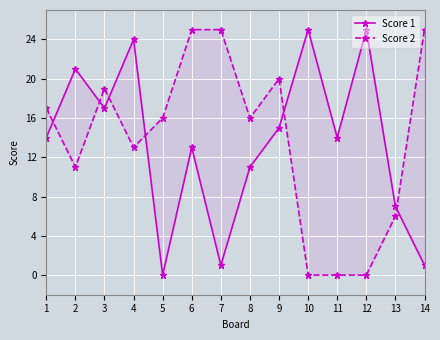

How many positive values does the Score 2 series have?

11